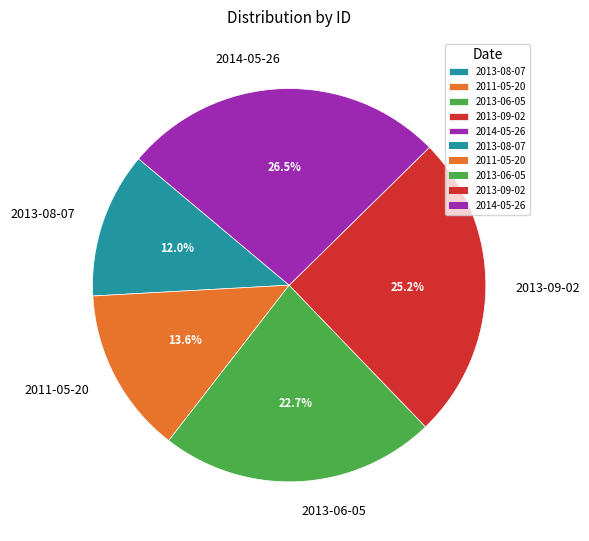

What is the smallest slice in the pie chart?

2013-08-07